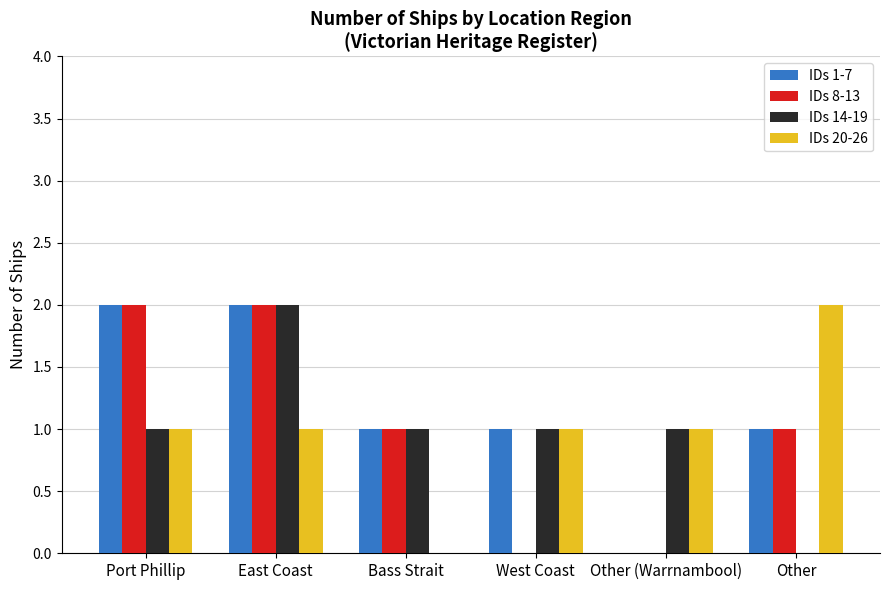

True or false: IDs 14-19 has a value of 1 at West Coast.

True